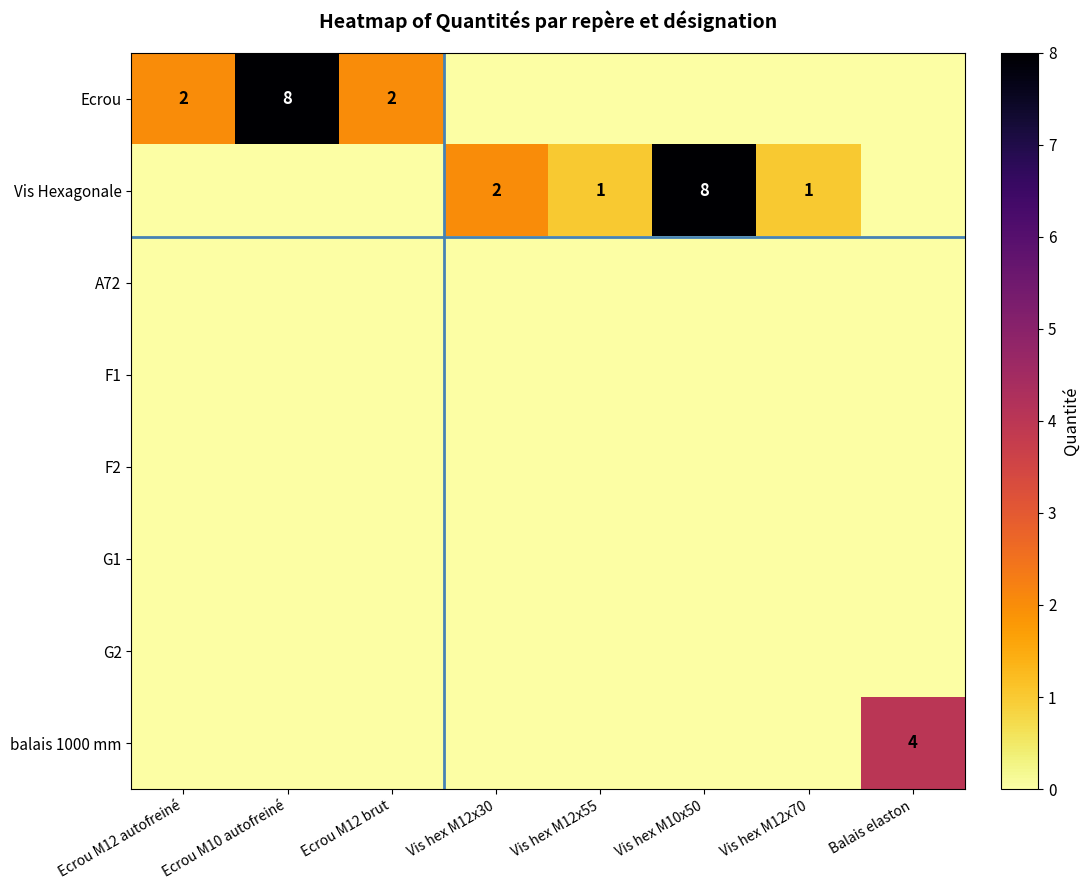

The Ecrou series shows 8 at Ecrou M10 autofreiné. True or false?

True